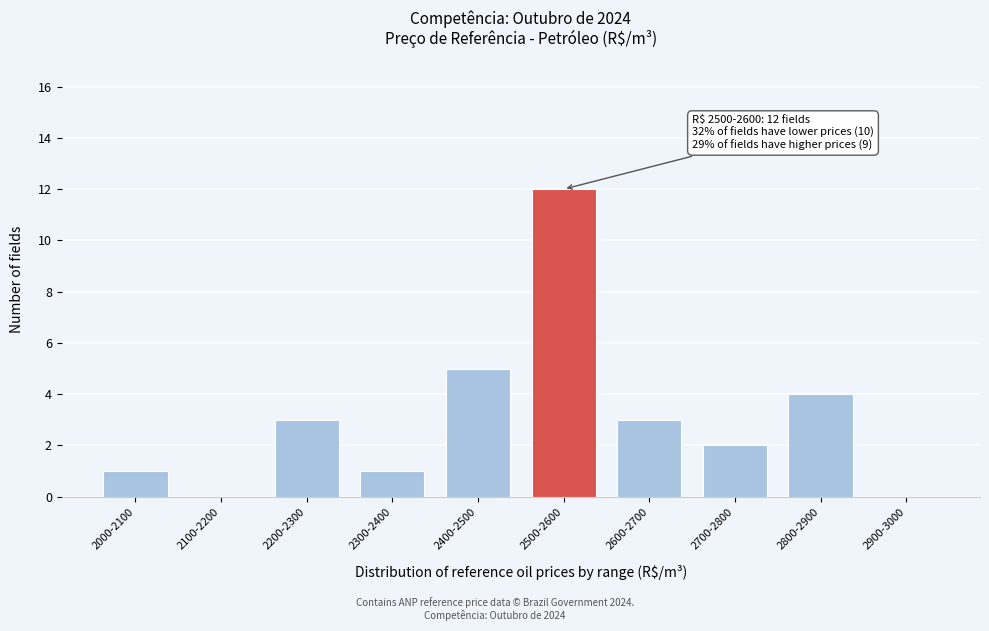

Reading left to right, extract all data points from this chart.

2000-2100=1	2100-2200=0	2200-2300=3	2300-2400=1	2400-2500=5	2500-2600=12	2600-2700=3	2700-2800=2	2800-2900=4	2900-3000=0